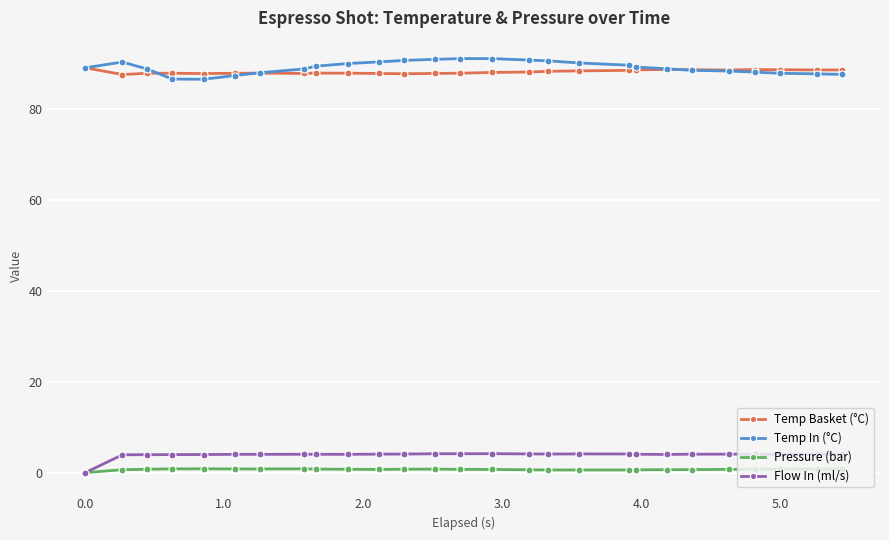

How many distinct data groups are displayed?

4